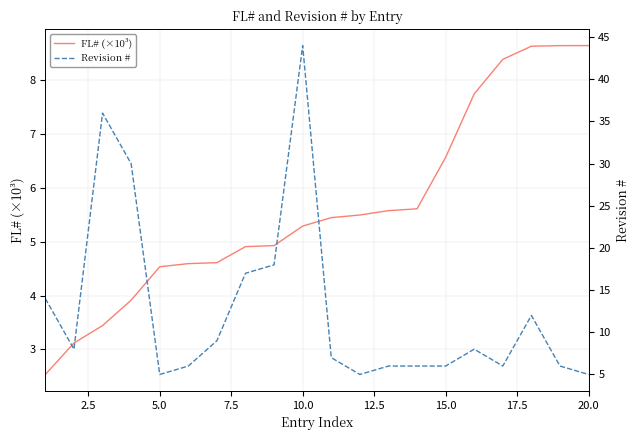

Reading right to left, list all the values displayed in this chart.

FL# (×10³): 8.6	8.6	8.6	8.4	7.8	6.6	5.6	5.6	5.5	5.5	5.3	4.9	4.9	4.6	4.6	4.5	3.9	3.4	3.1	2.5
Revision #: 5.0	6.0	12.0	6.0	8.0	6.0	6.0	6.0	5.0	7.0	44.0	18.0	17.0	9.0	6.0	5.0	30.0	36.0	8.0	14.0